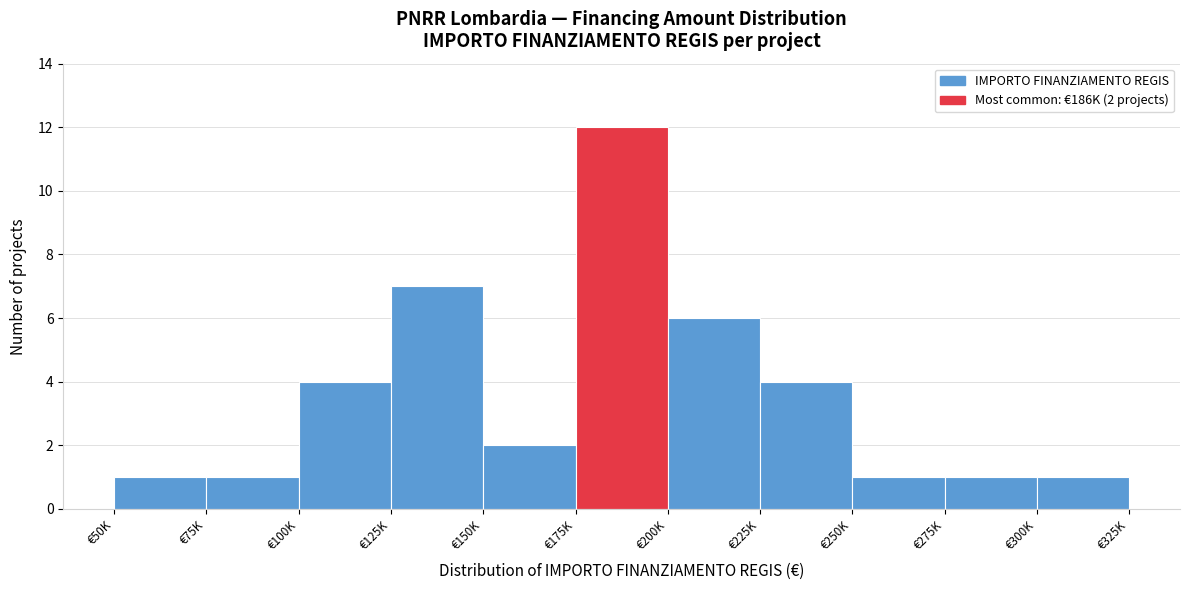

Reading right to left, list all the values displayed in this chart.

1	1	1	4	6	12	2	7	4	1	1